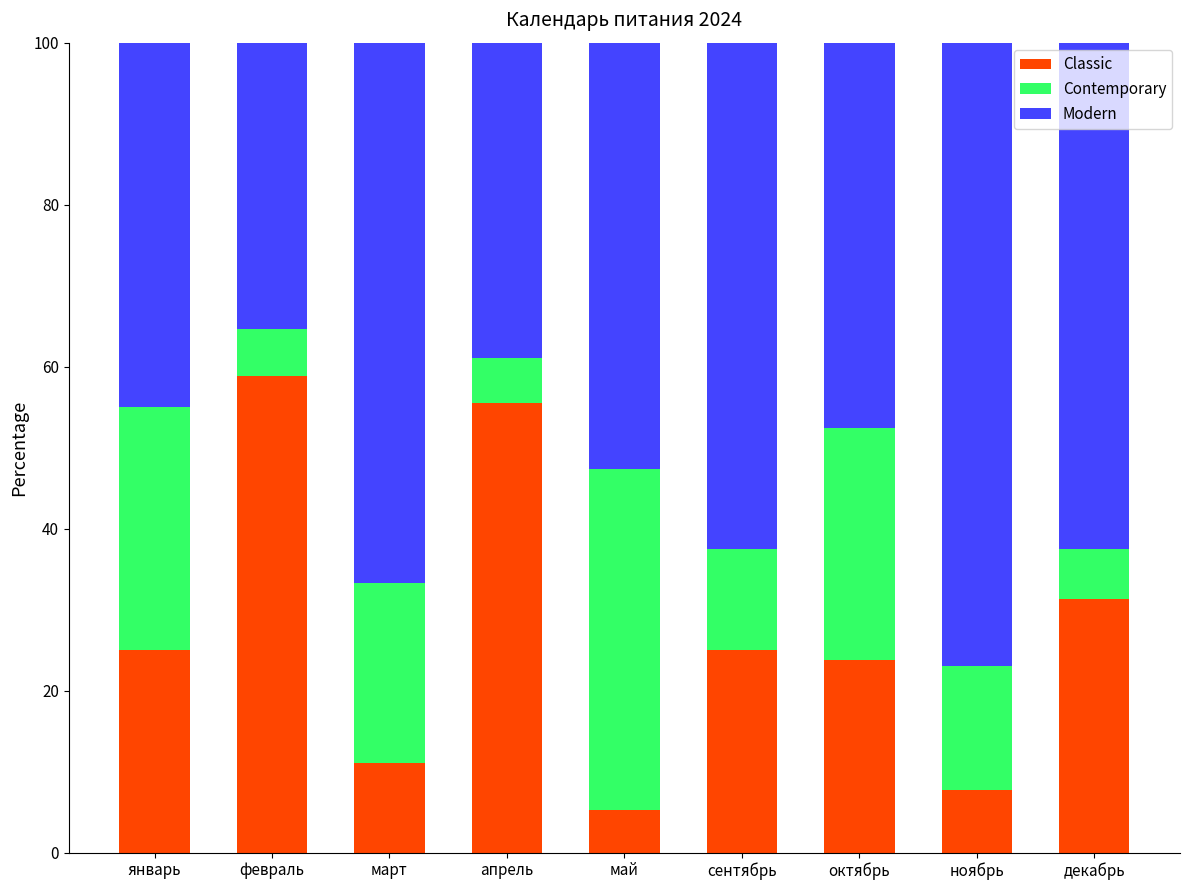

The value of Classic at апрель is 31.6. True or false?

False